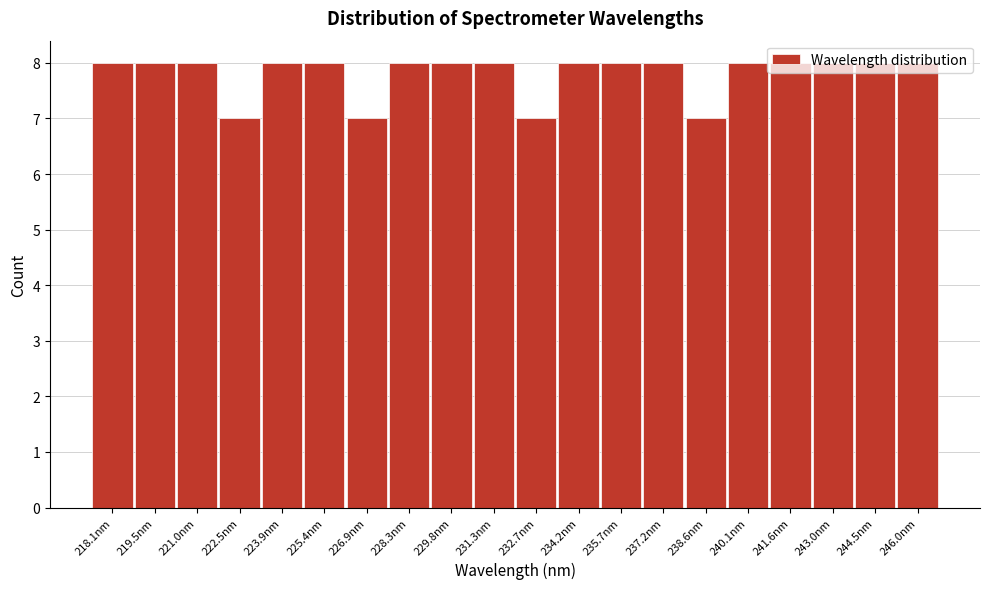

What is the ratio of the value at 241.6nm to the value at 246.0nm?

1.0